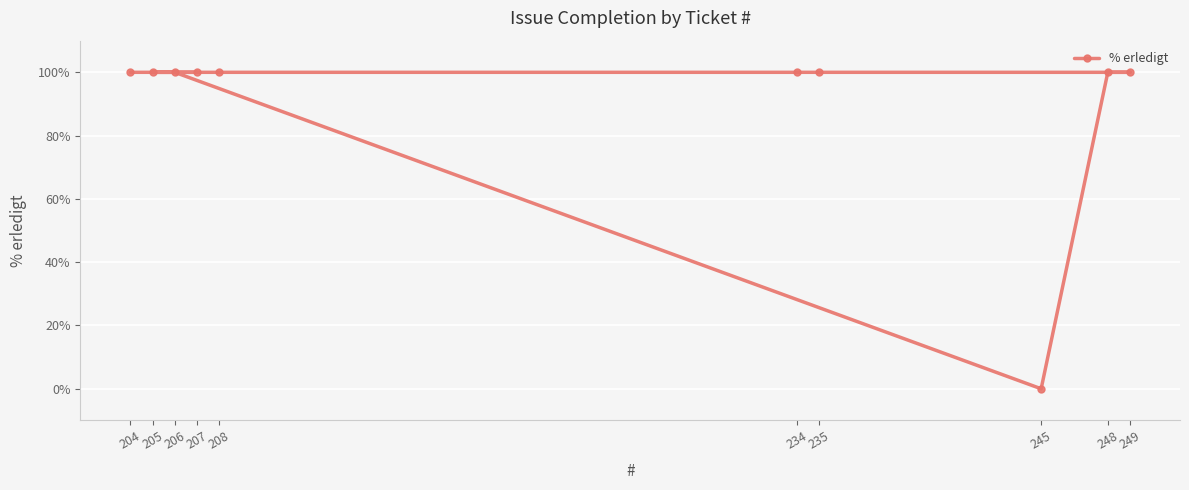

The value at 245 is 0. True or false?

True